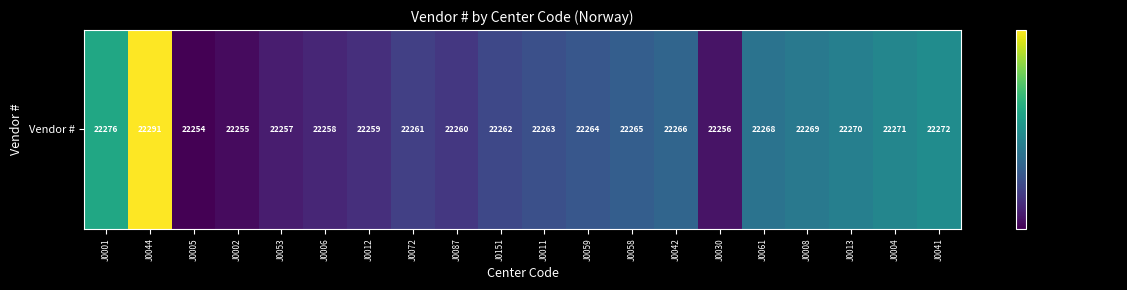

What value does the data have at J0002, to the nearest 10?

22260